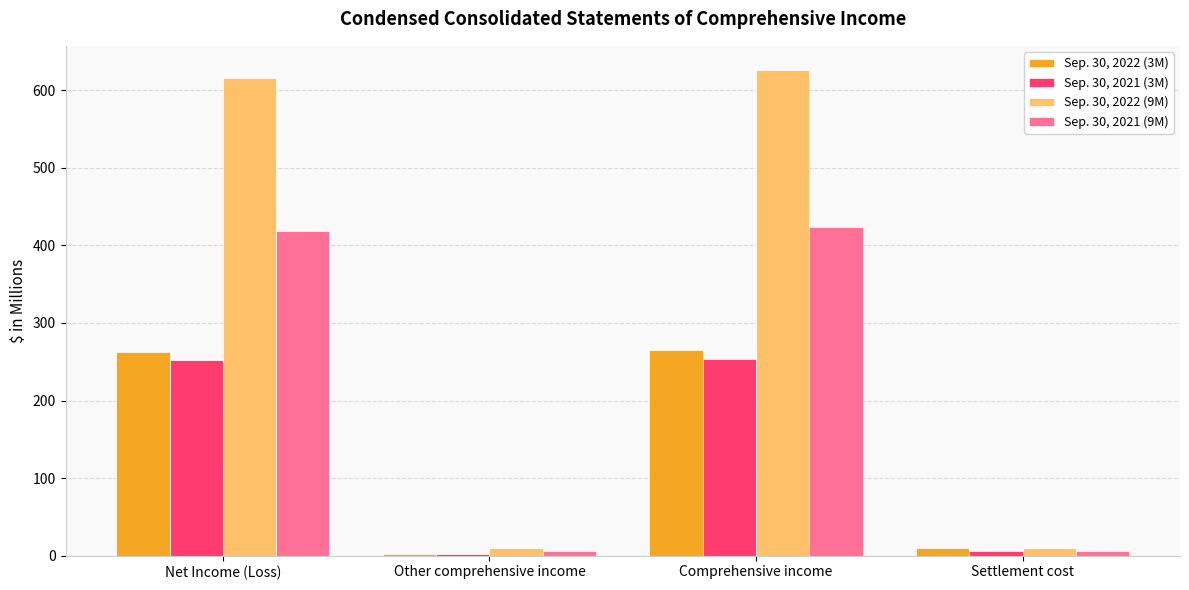

What is the total value across all series at Comprehensive income?

1568.3